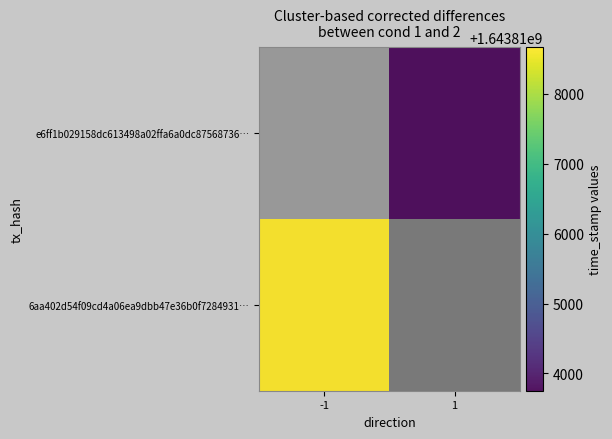

Where is 6aa402d54f09cd4a06ea9dbb47e36b0f7284931… nearest to the value 1643818663?

-1